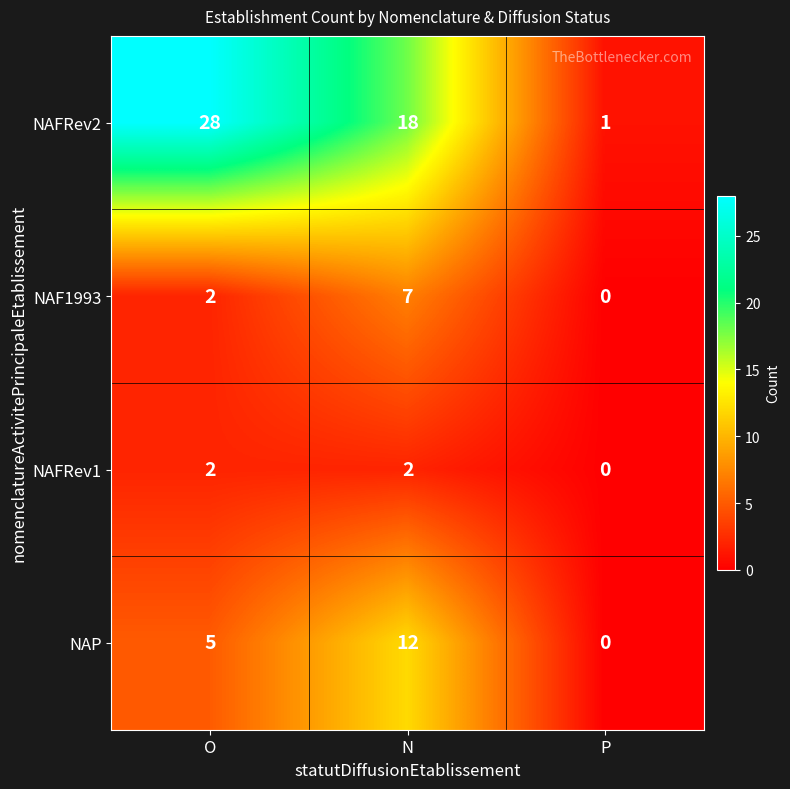

Which series has the largest total across all categories?

NAFRev2